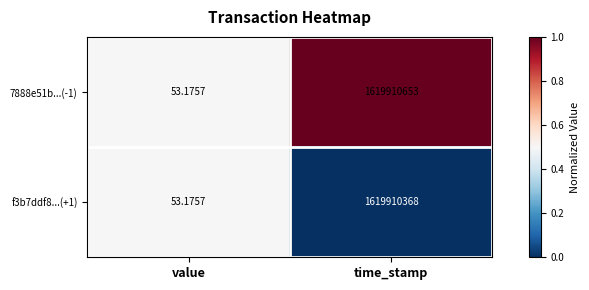

Is the value of 7888e51b...(-1) at value greater than the value of f3b7ddf8...(+1) at time_stamp?

No